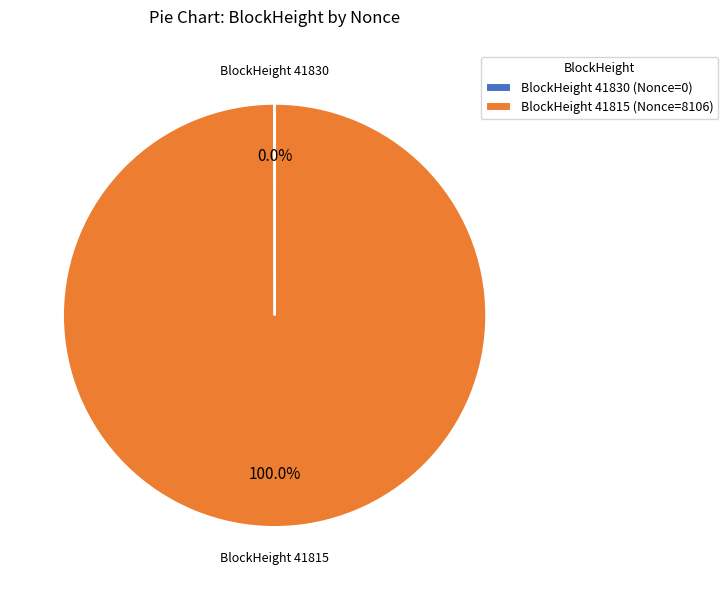

What is the largest slice in the pie chart?

BlockHeight 41815 (Nonce=8106)